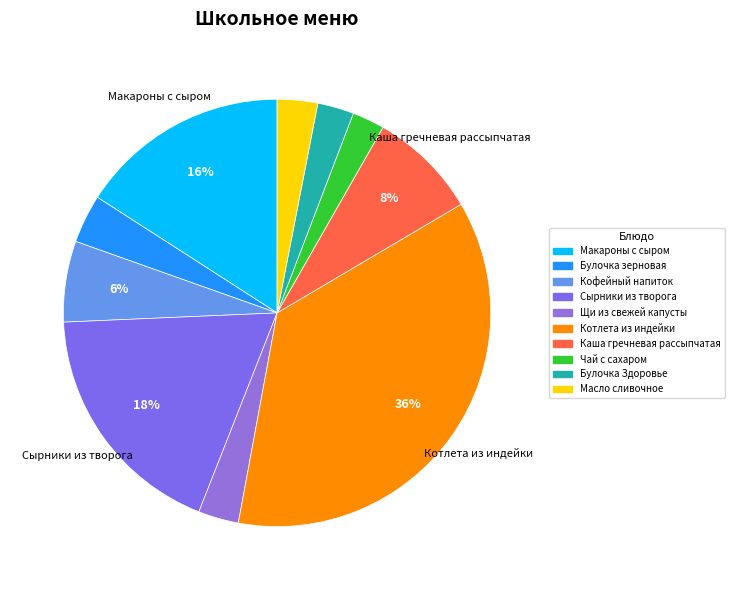

What is the change in value from Макароны с сыром to Каша гречневая рассыпчатая?

-12.5